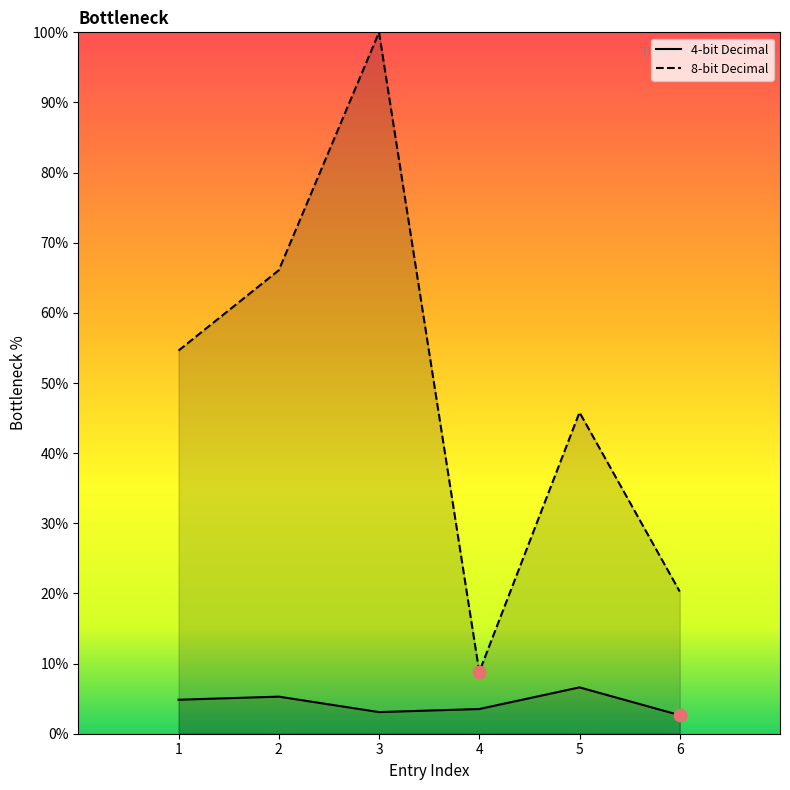

Is the value of 8-bit Decimal at 4 greater than the value of 4-bit Decimal at 3?

Yes